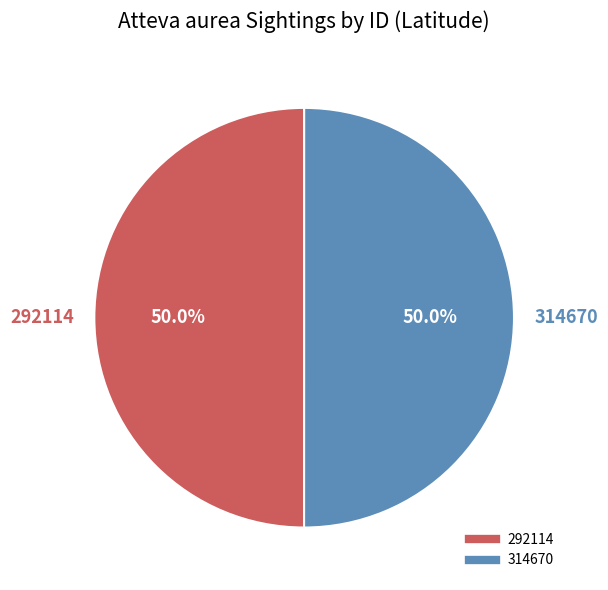

To the nearest percent, what is the combined percentage of 314670 and 292114?

100%